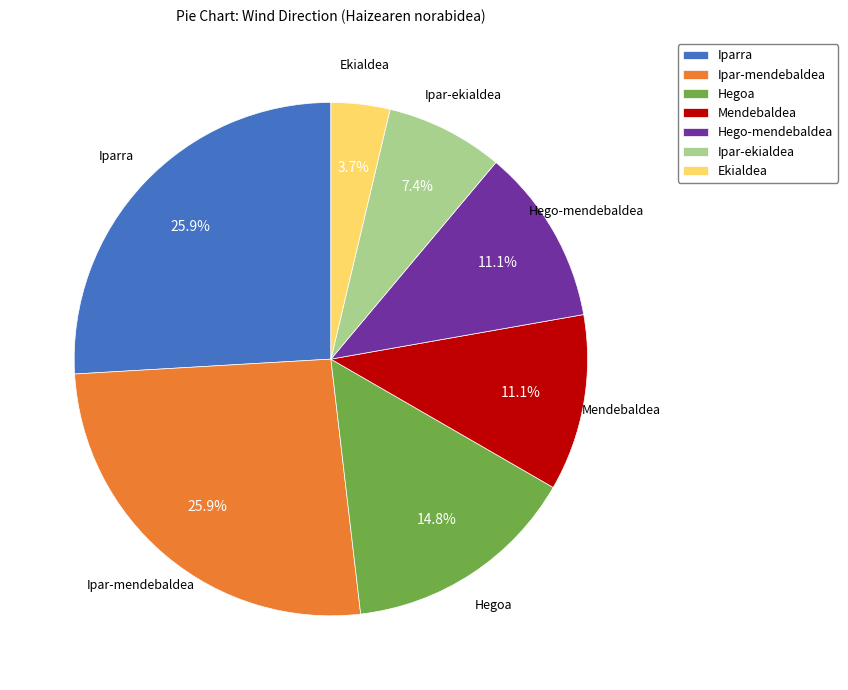

What percentage do Ekialdea and Iparra together represent?

29.6%